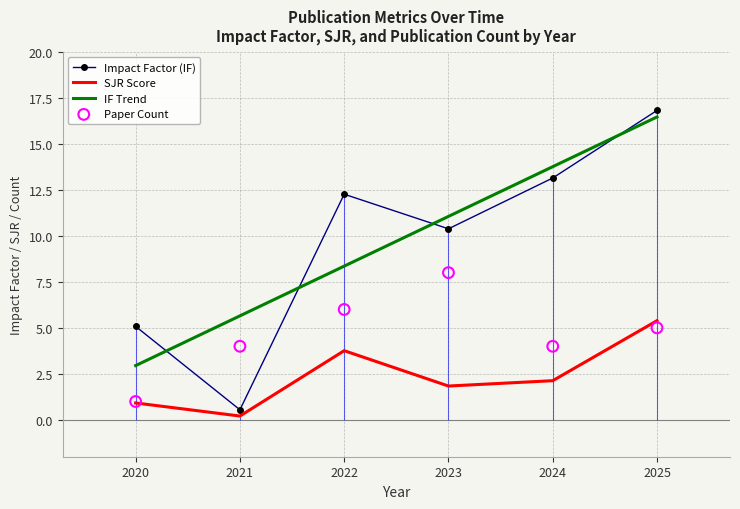

True or false: Impact Factor (IF) has a value of 5.5 at 2024.

False